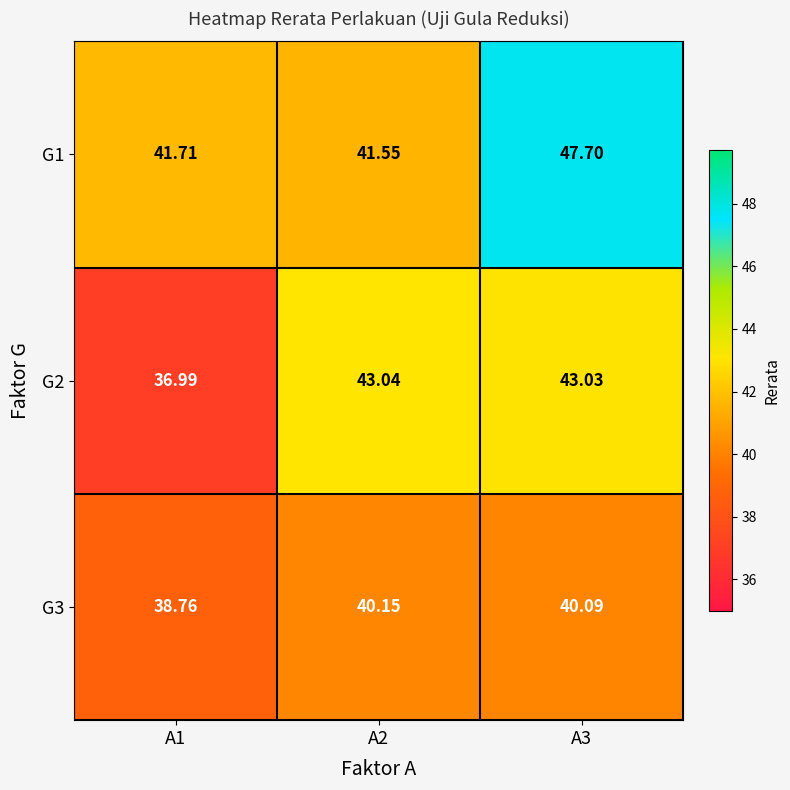

Is the value of G1 at A1 greater than the value of G3 at A2?

Yes